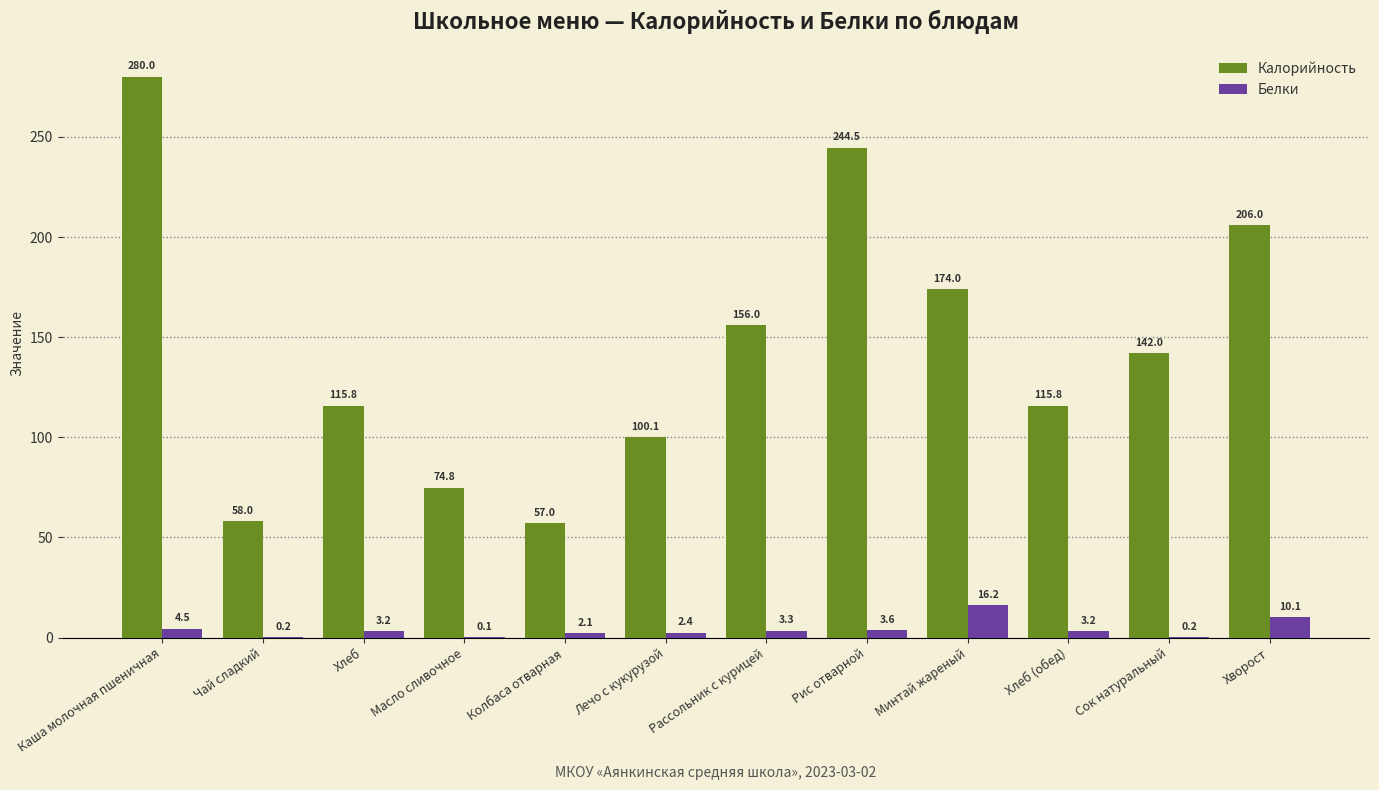

Where does the Белки series first go above 3?

Каша молочная пшеничная